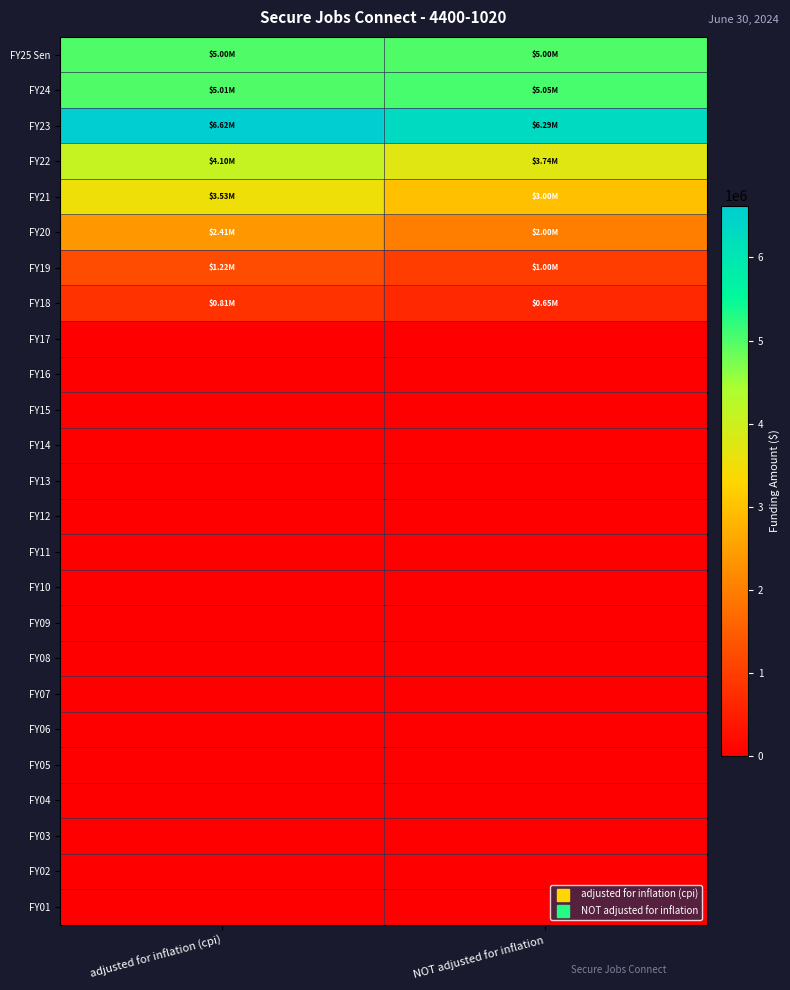

Count the number of data series in this chart.

25